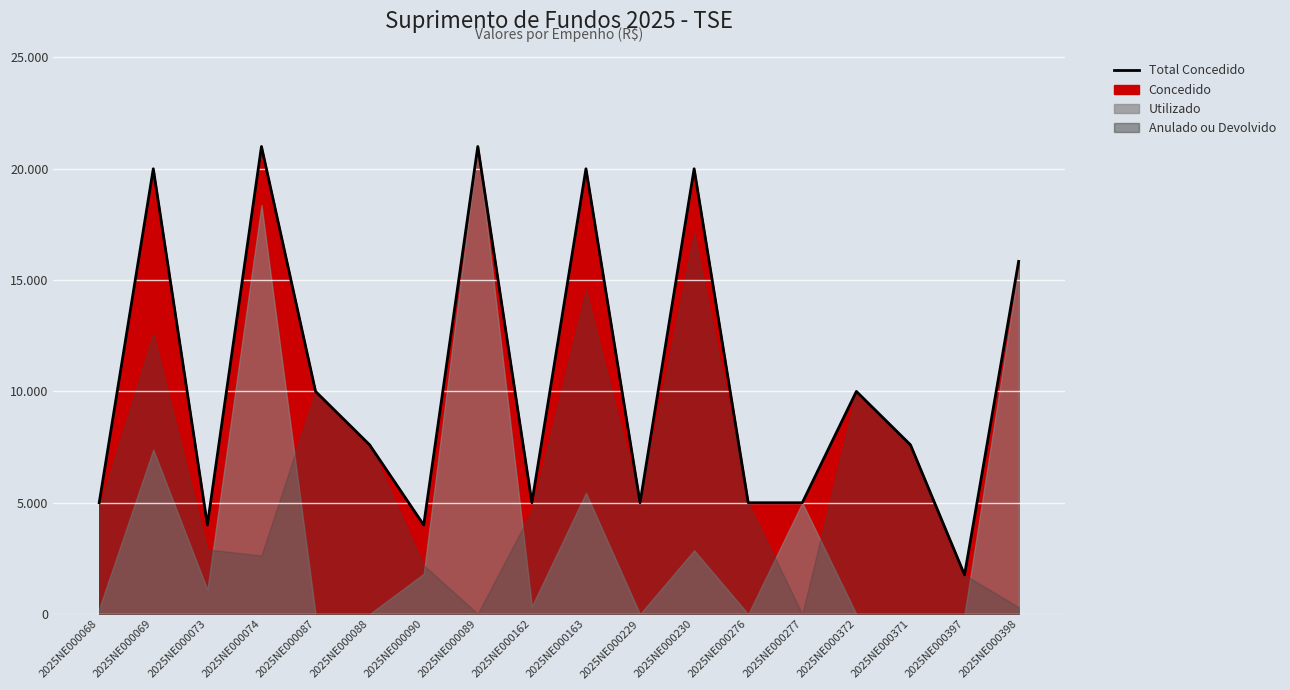

How many lines are shown in the chart?

1